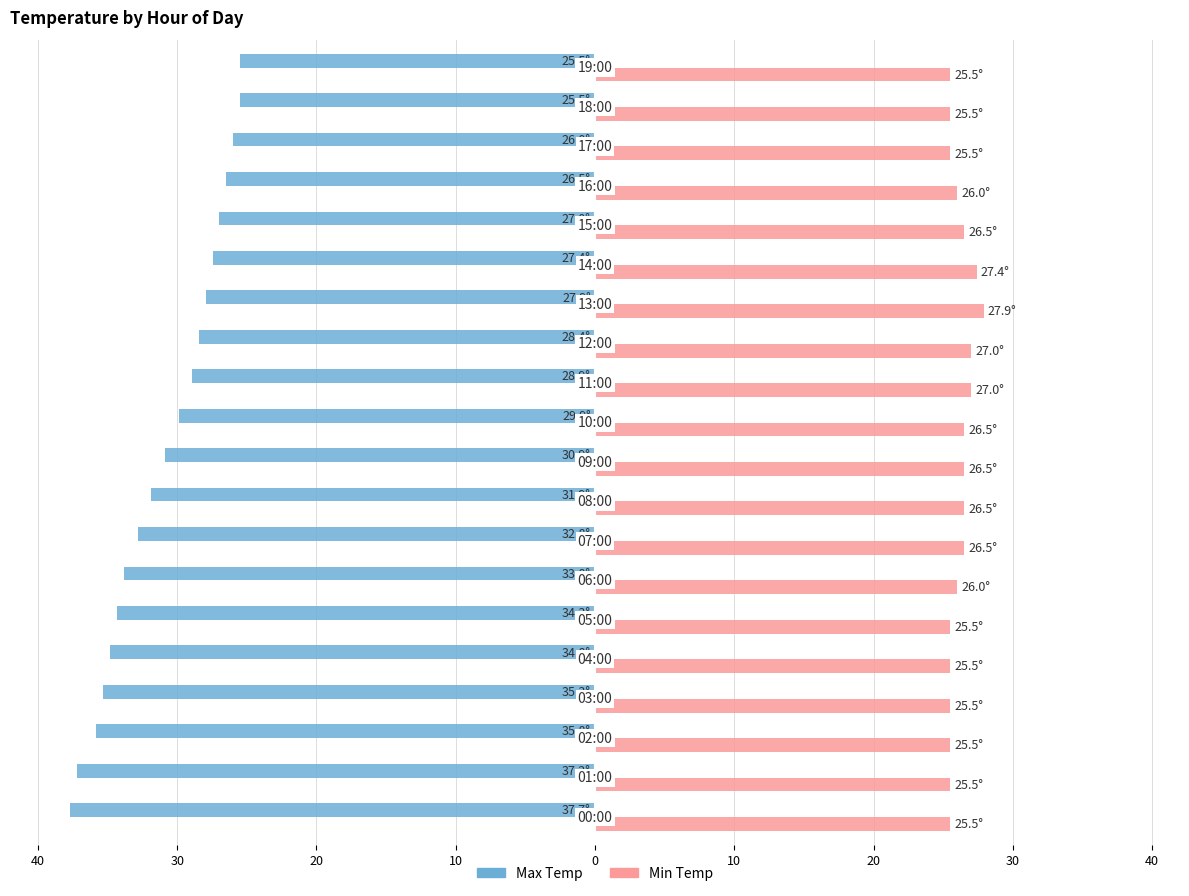

What are all the series names shown in the legend?

Max Temp, Min Temp